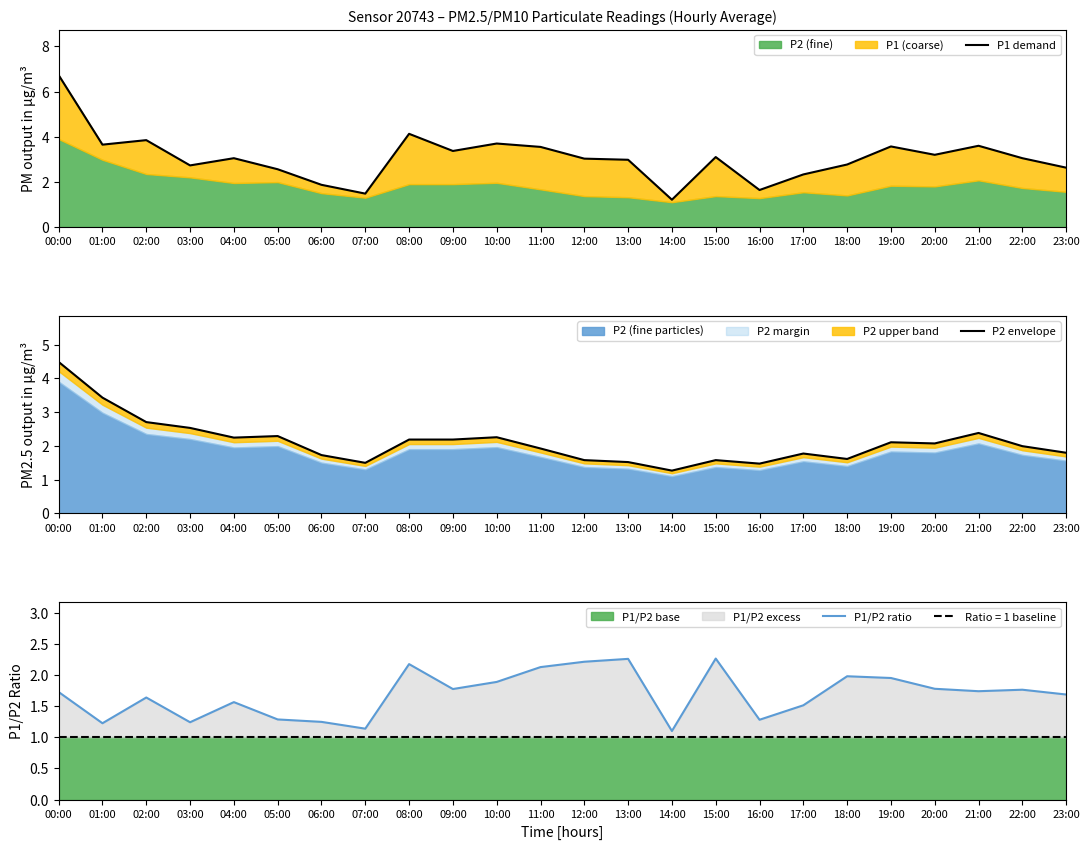

After their last crossing, which series has the higher values: P1/P2 ratio or P2 envelope?

P2 envelope